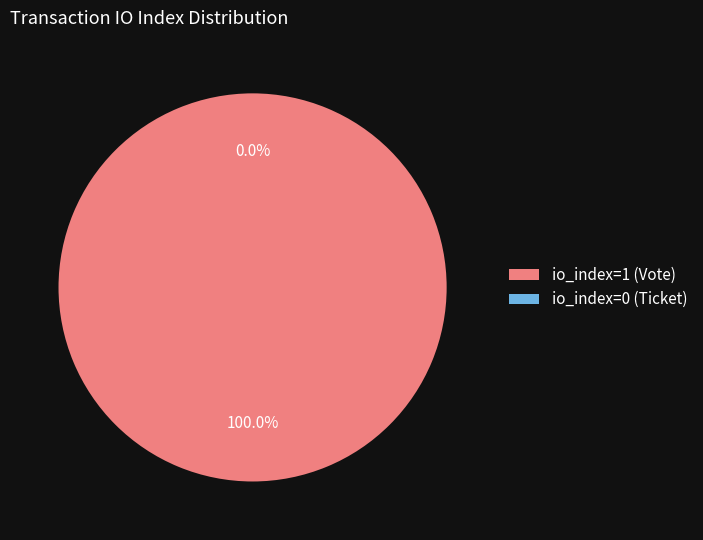

To the nearest percent, what is the combined percentage of Ticket (io_index=0) and Vote (io_index=1)?

100%